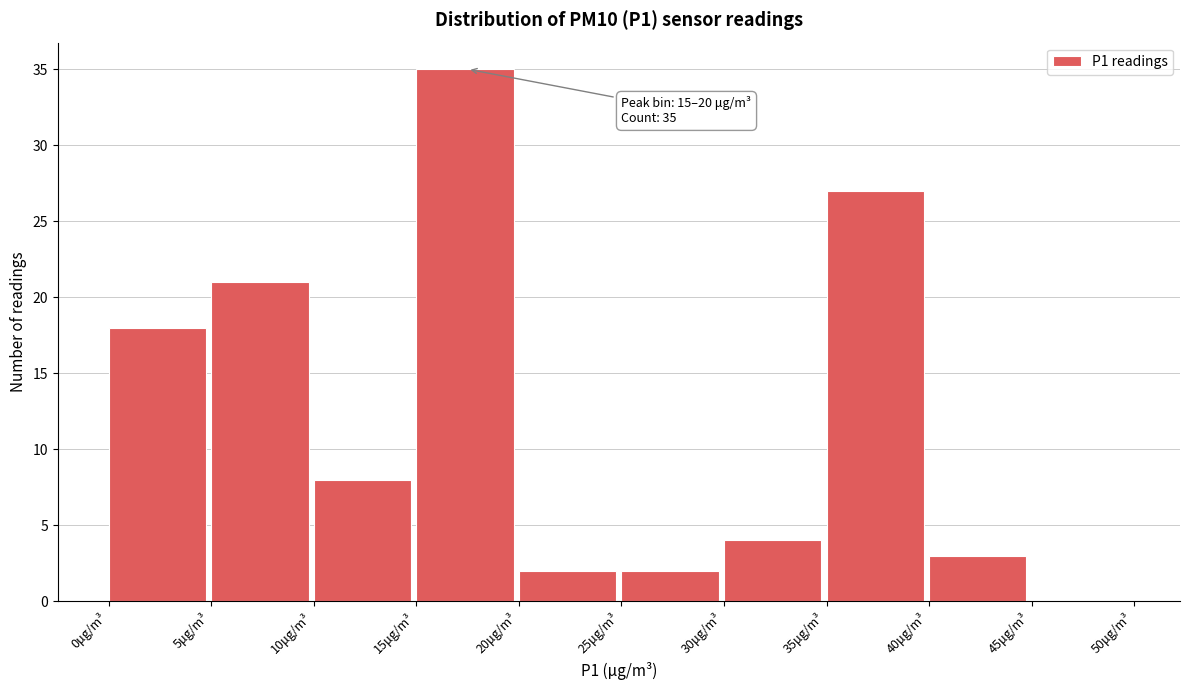

Which range on the x-axis has the tallest bar?

15 to 20